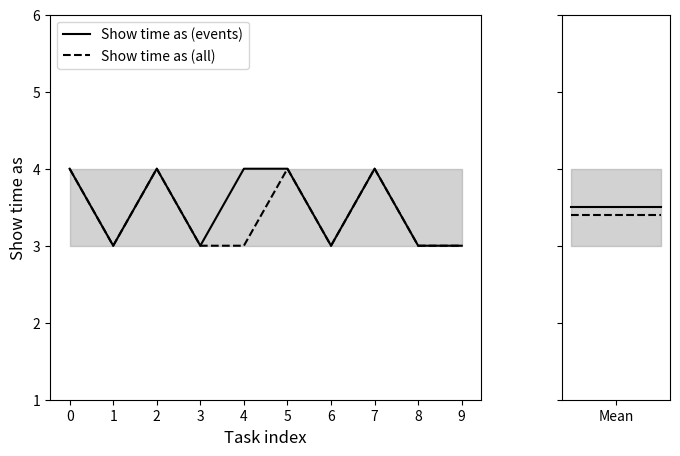

Which series has the largest total across all categories?

Show time as (events)